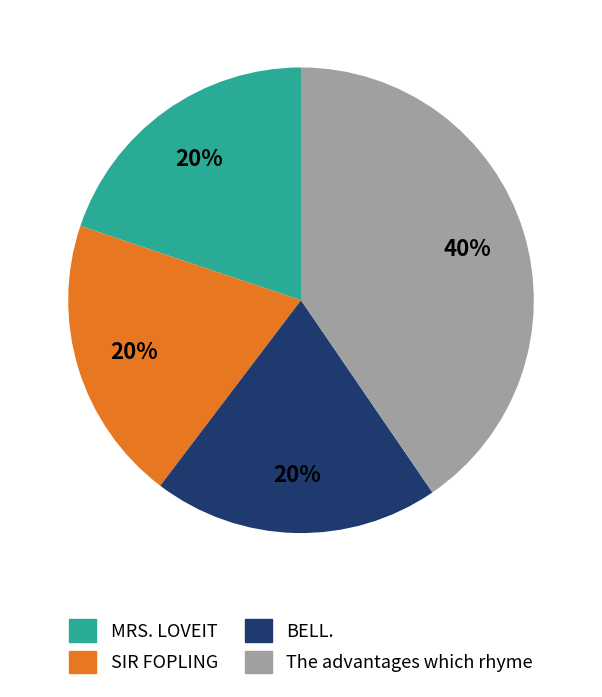

The The advantages which rhyme slice represents 40% of the pie. True or false?

True